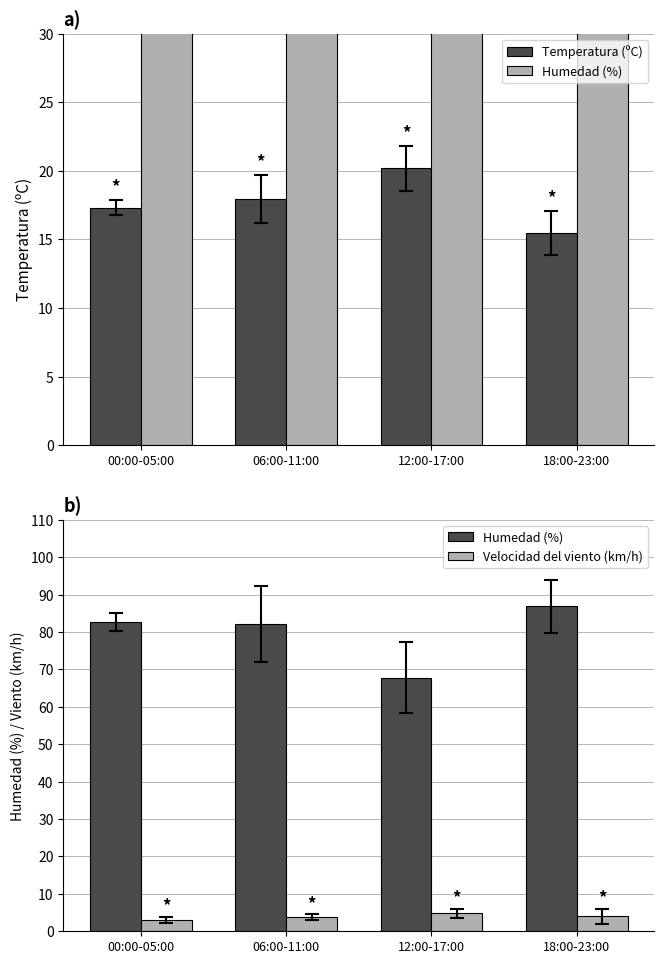

What is the approximate value of Humedad (%) at 06:00-11:00?

82.2